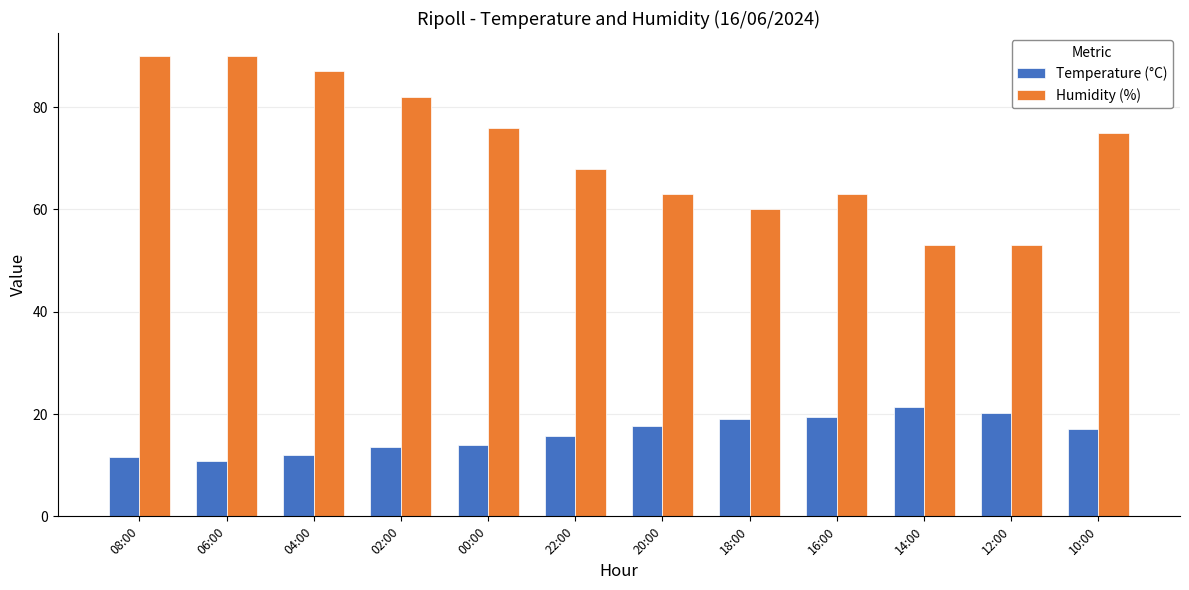

What is the difference between the second highest and second lowest values in the Humidity (%) series?

37.0